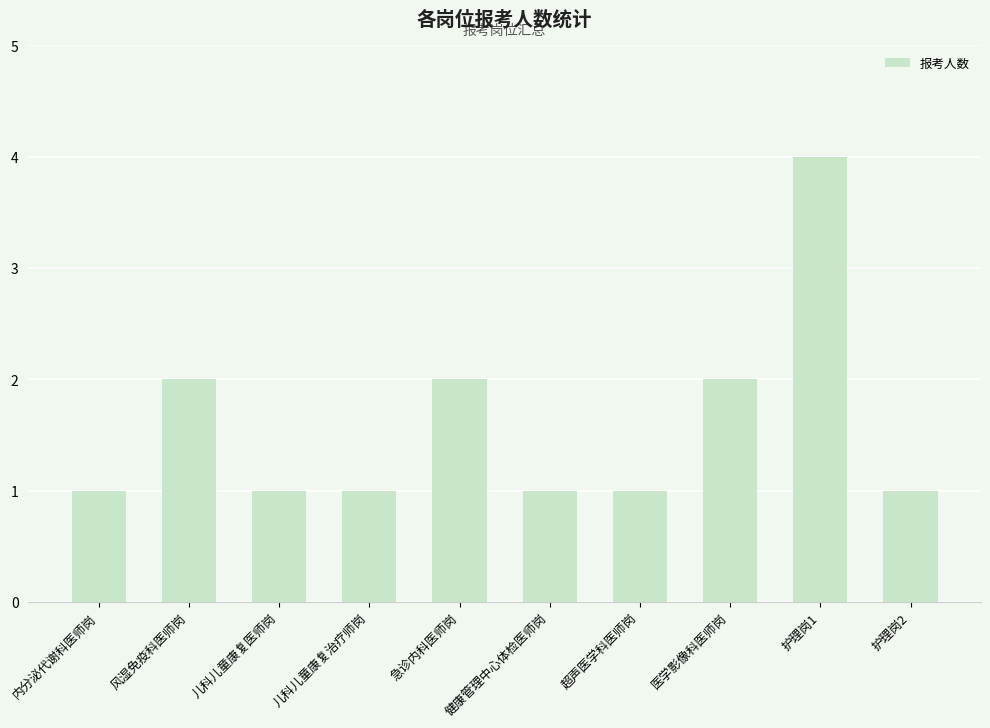

What is the sum of the values at 急诊内科医师岗 and 医学影像科医师岗?

4